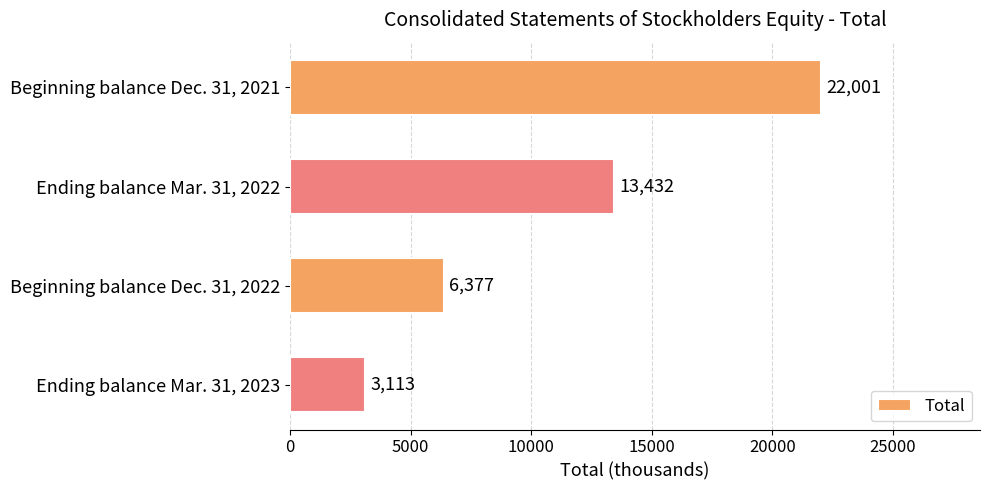

Rank the categories by value from lowest to highest.

Ending balance Mar. 31, 2023, Beginning balance Dec. 31, 2022, Ending balance Mar. 31, 2022, Beginning balance Dec. 31, 2021